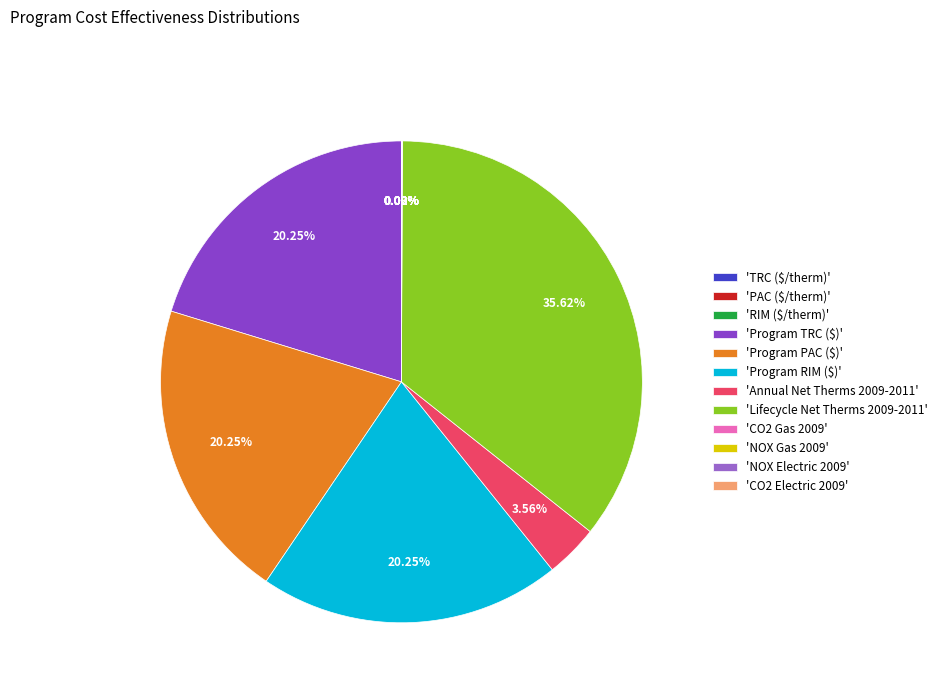

To the nearest percent, what is the average slice percentage?

8%